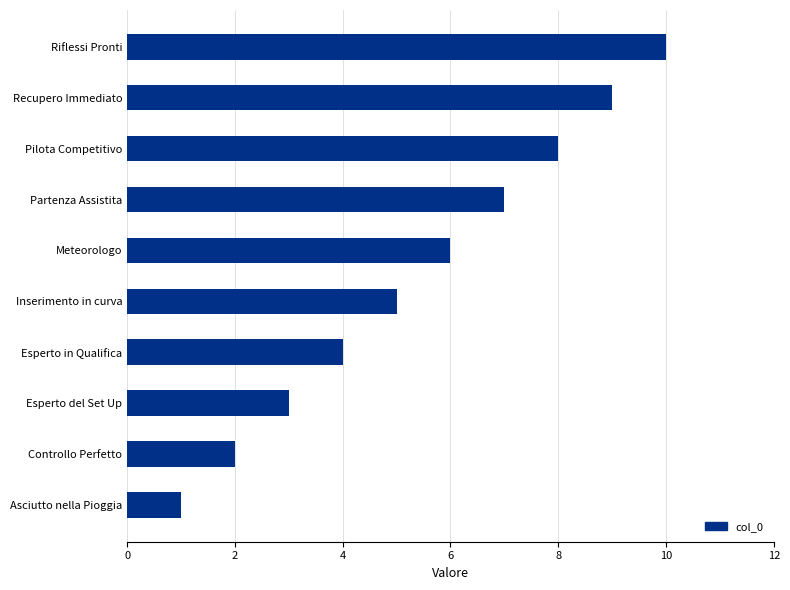

Read the value at Inserimento in curva.

5